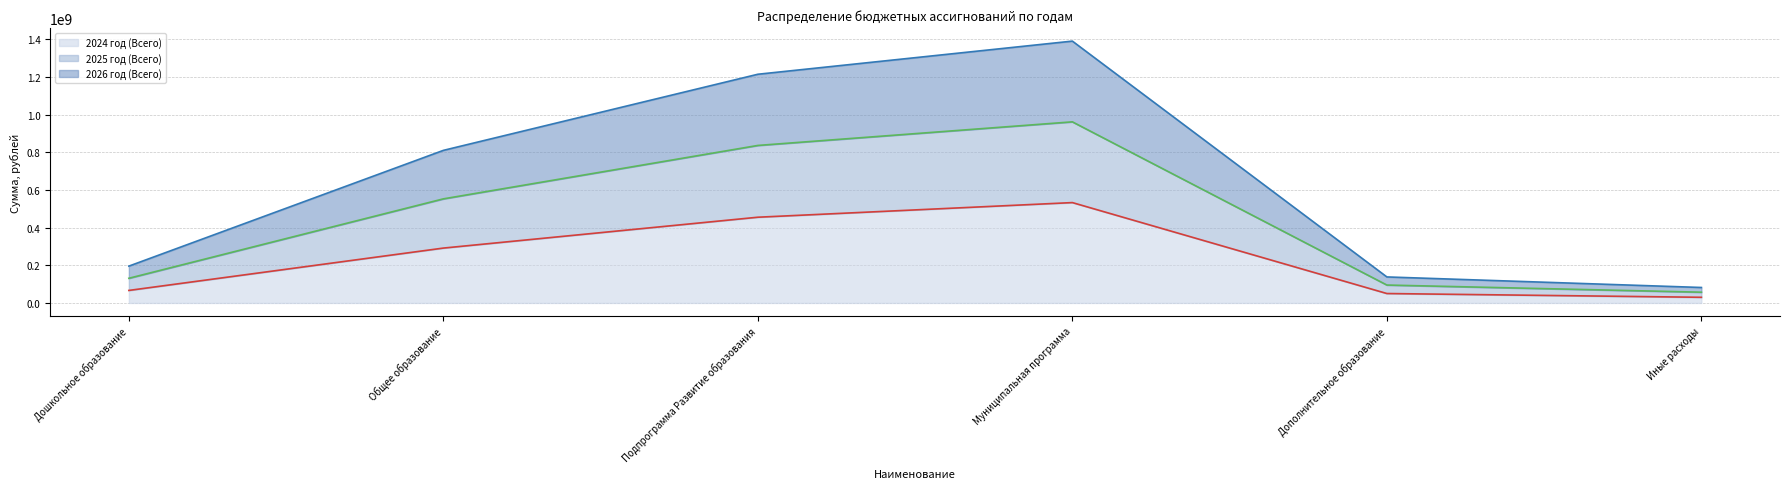

True or false: 2025 год (Всего) (line) and 2026 год (Всего) (line) cross at least once.

False